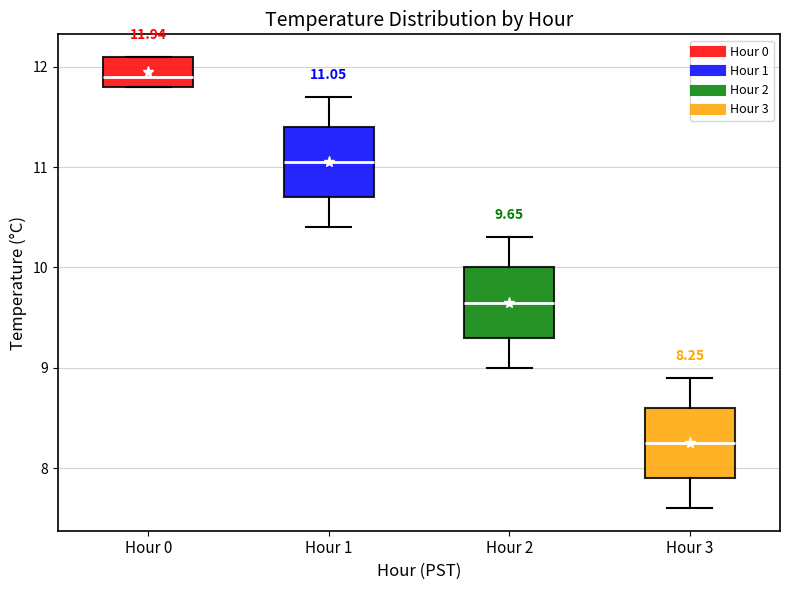

Which box's median line is the lowest?

Hour 3